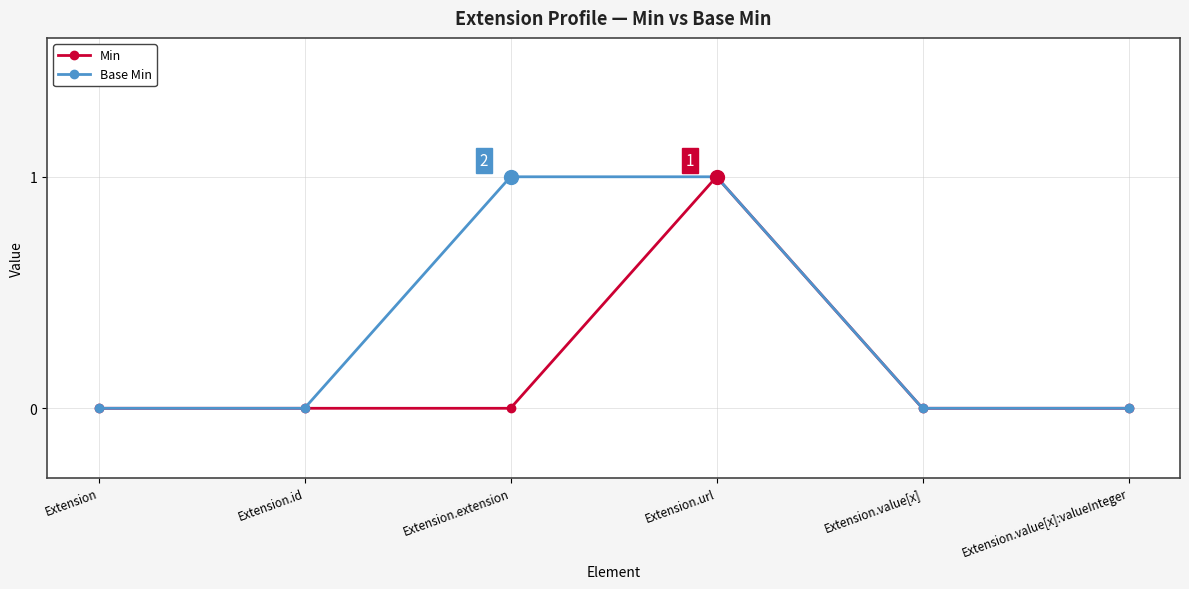

Count the number of categories in the chart.

6